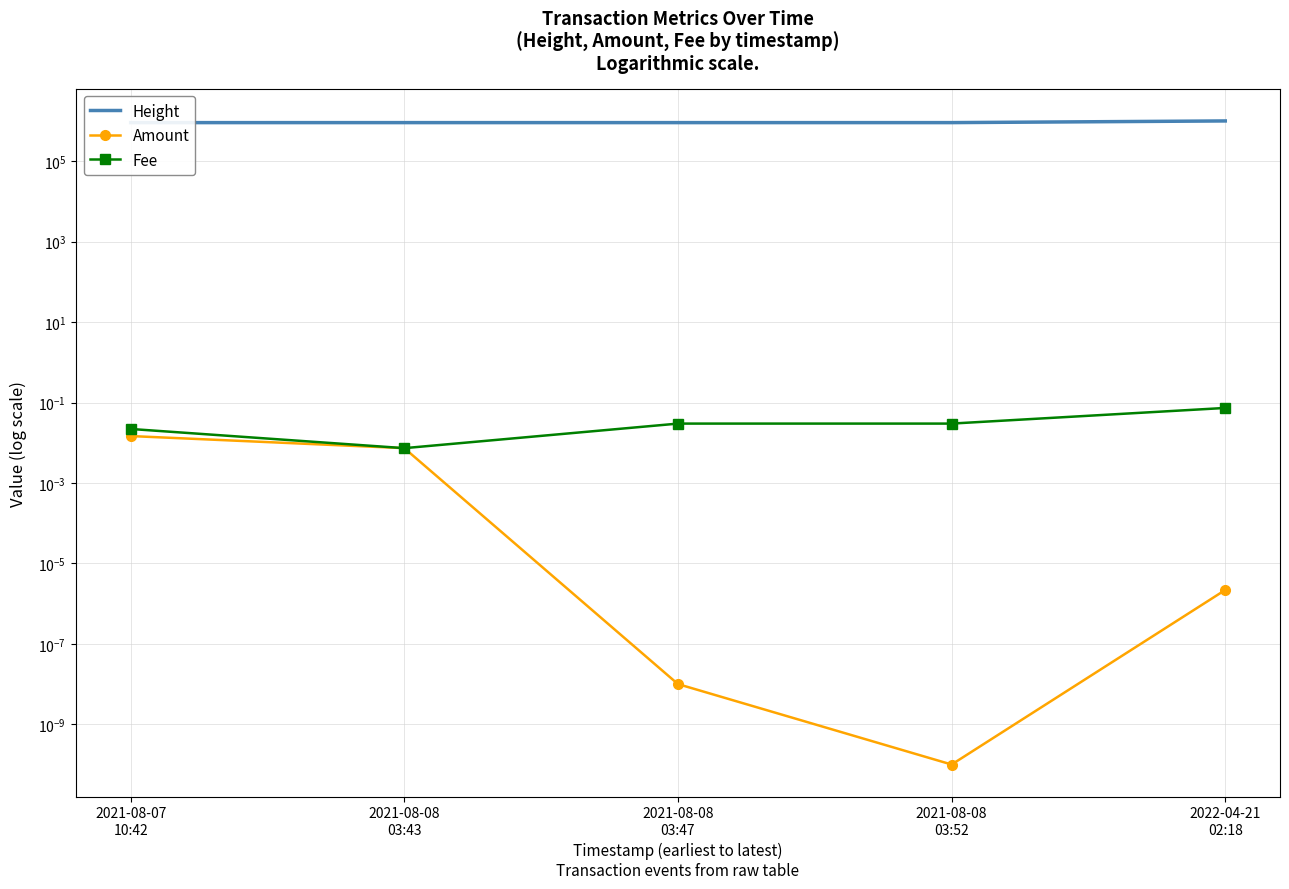

True or false: Fee has a value of 0.0 at 2021-08-07
10:42.

True